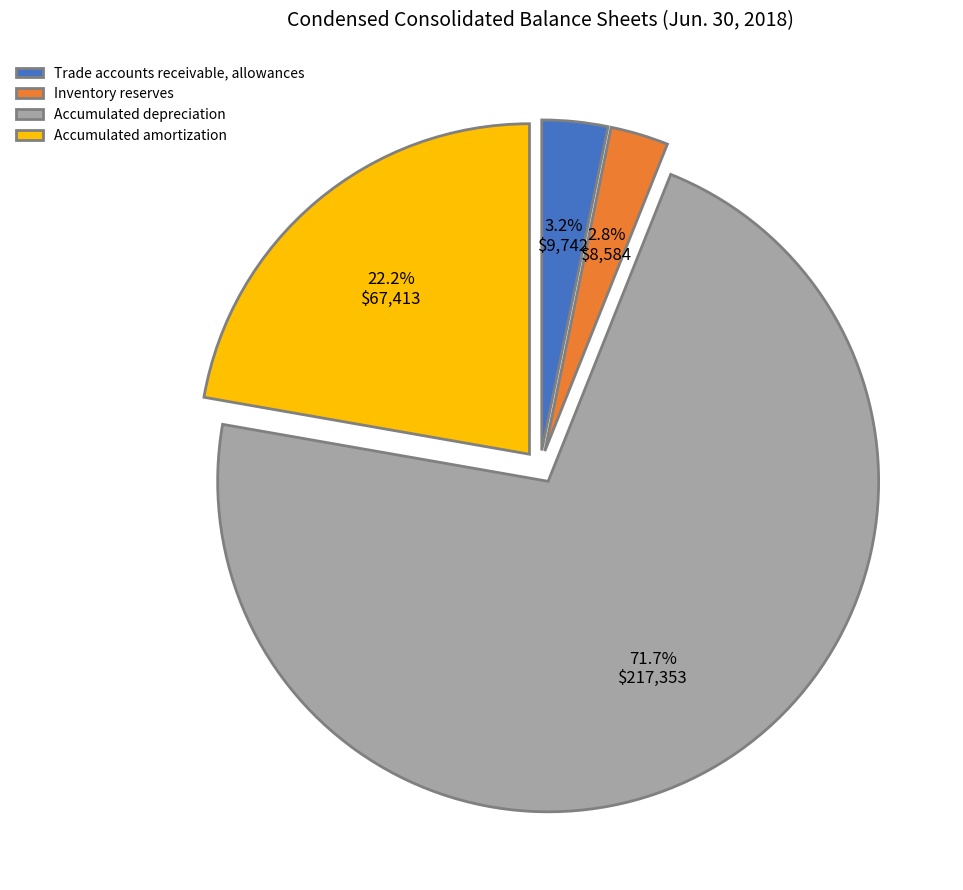

Rank the categories by value from highest to lowest.

Accumulated depreciation, Accumulated amortization, Trade accounts receivable, allowances, Inventory reserves